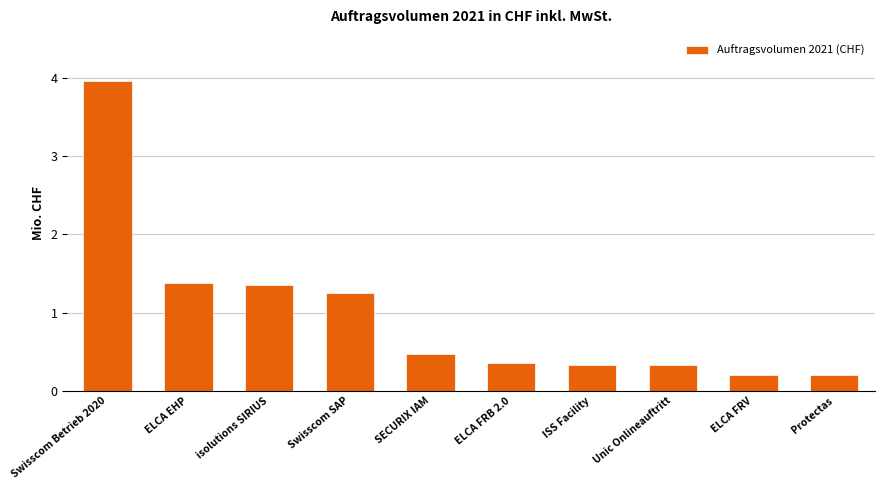

Which has a higher value, Swisscom Betrieb 2020 or Unic Onlineauftritt?

Swisscom Betrieb 2020